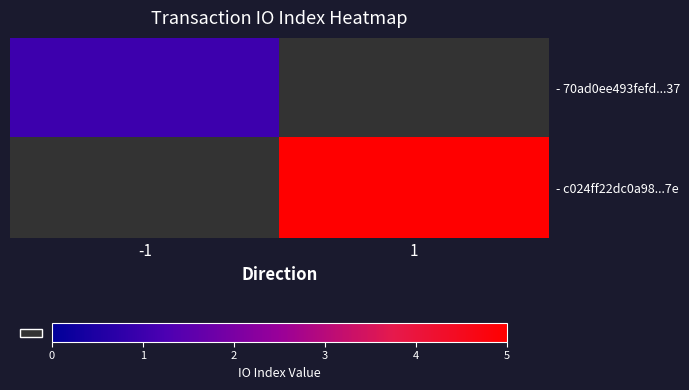

The - 70ad0ee493fefd...37 series shows 1.0 at -1. True or false?

True